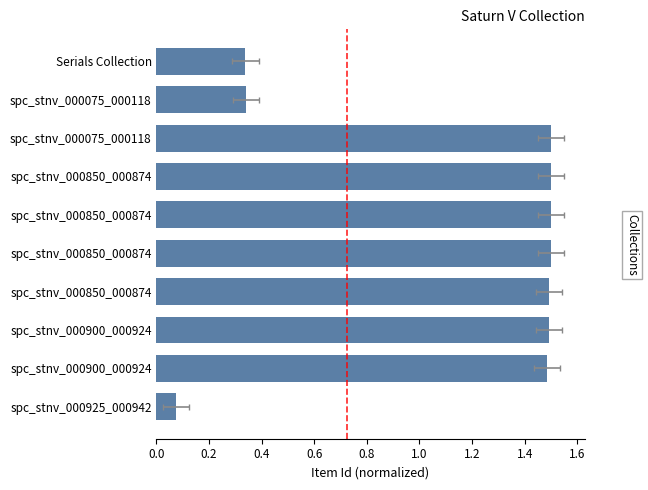

How many bars are there in total?

10